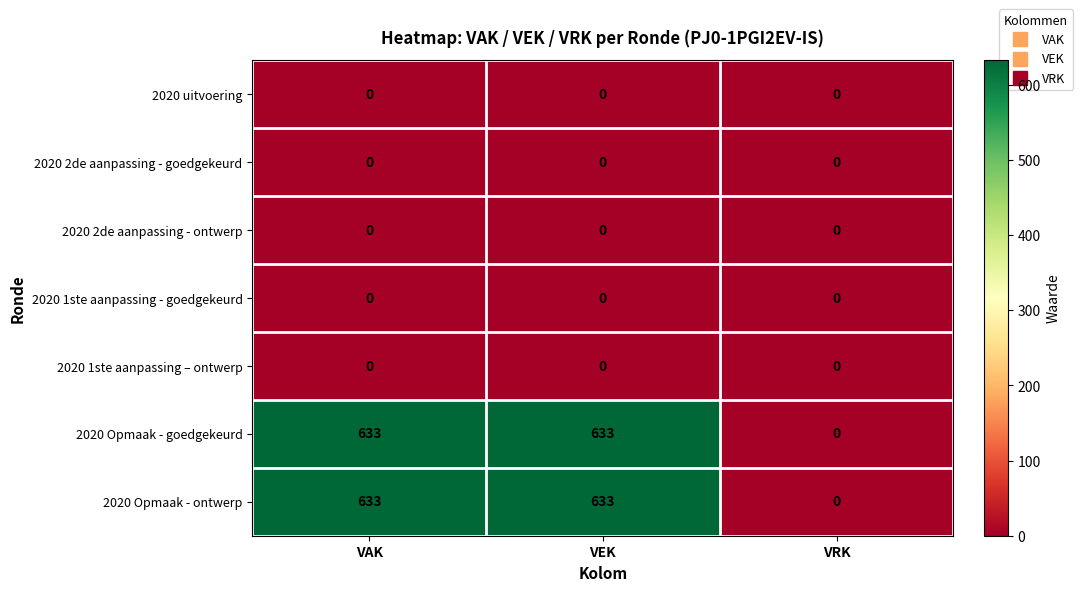

What is the maximum value shown in the chart?

633